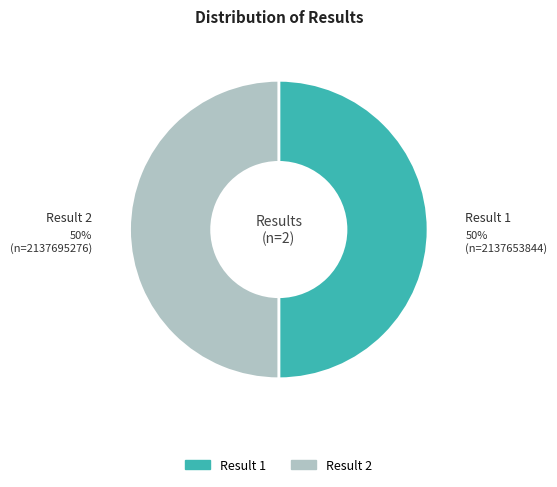

To the nearest percent, what is the average slice percentage?

50%